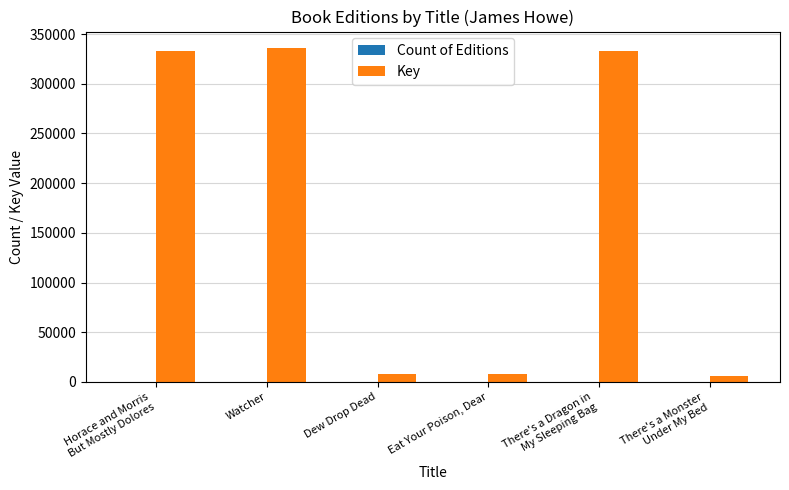

Which series has the largest total across all categories?

Key